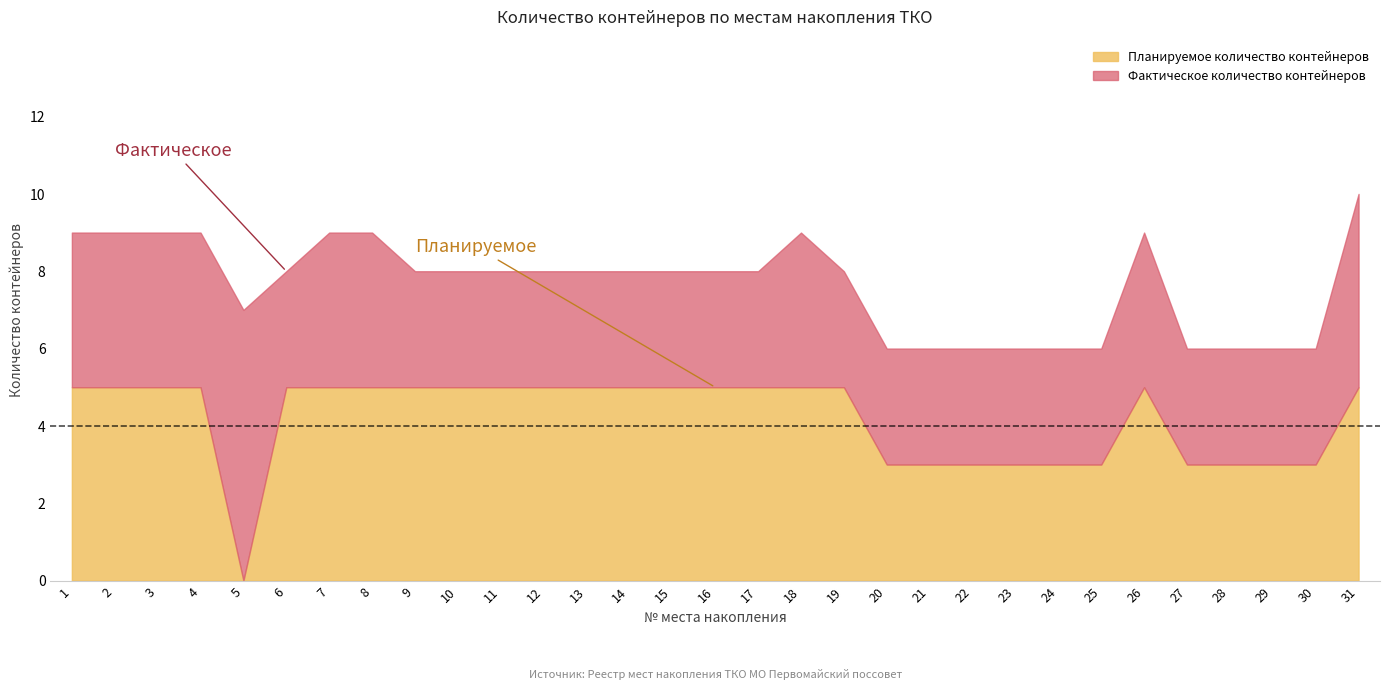

Which category has the lowest value across all series?

5